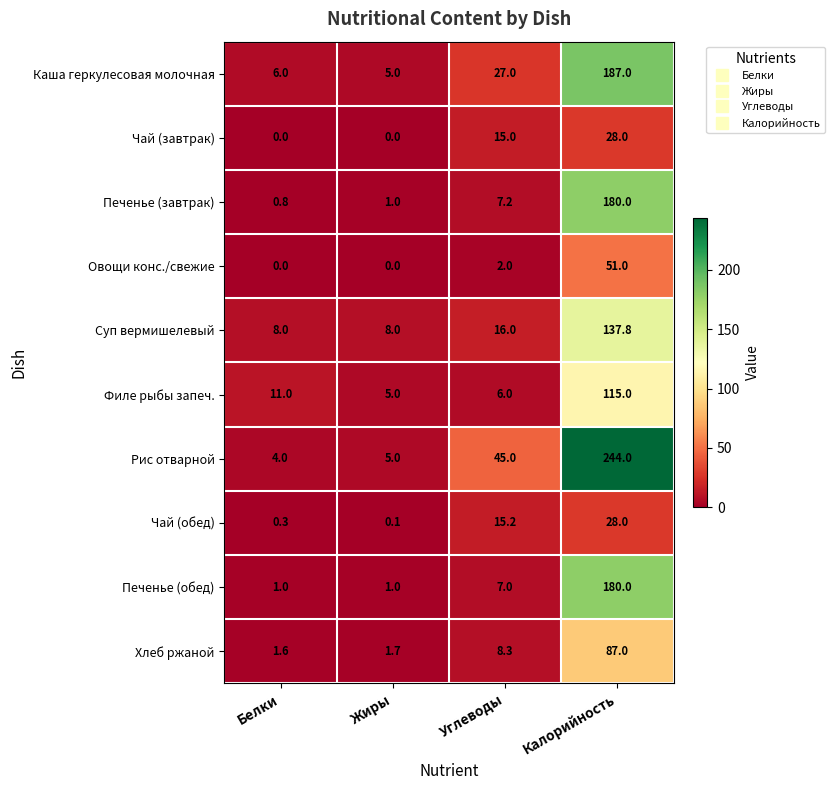

Which series has the largest total across all categories?

Рис отварной